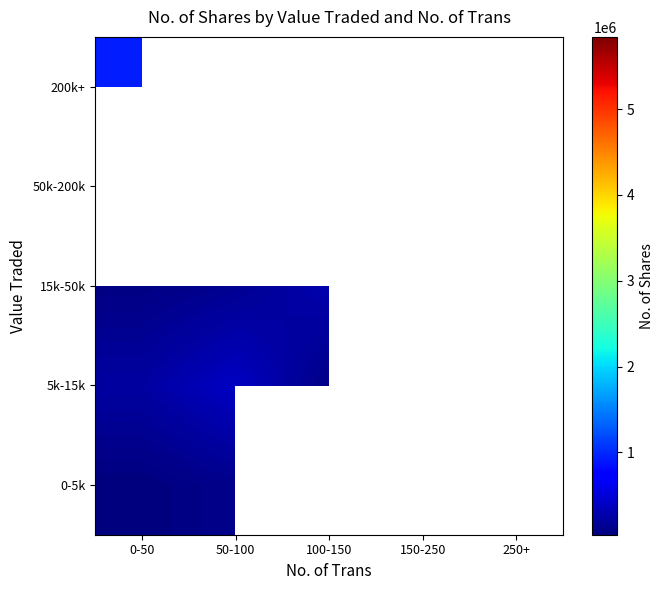

List the labels in order of 15k-50k value, largest first.

100-150, 150-250, 250+, 50-100, 0-50